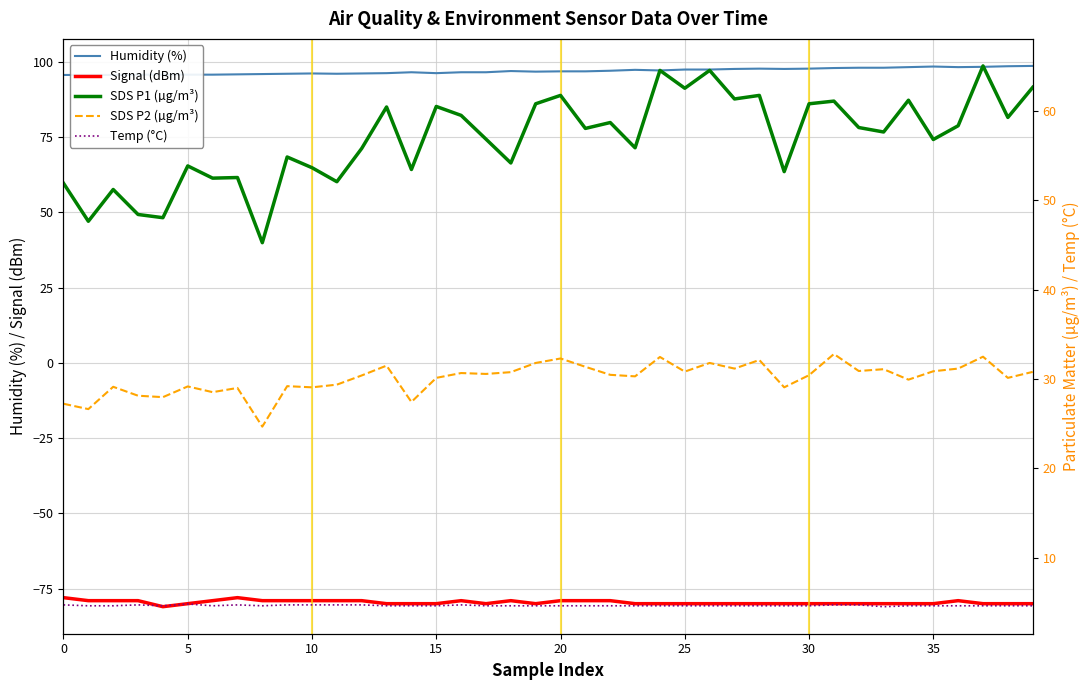

True or false: Humidity (%) and SDS P2 (µg/m³) cross at least once.

False